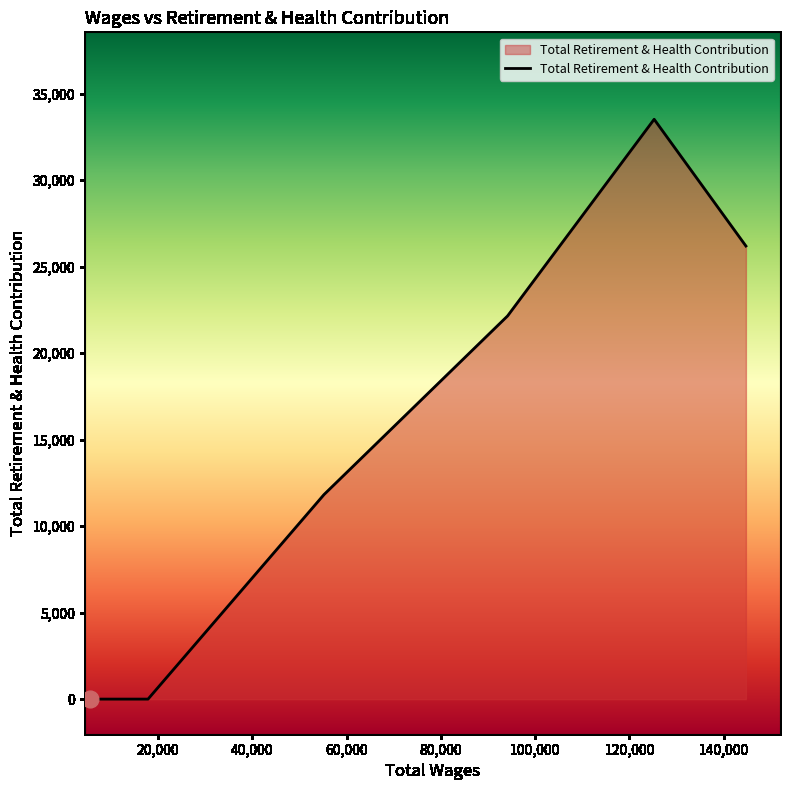

What is the difference between the maximum and minimum values?

33522